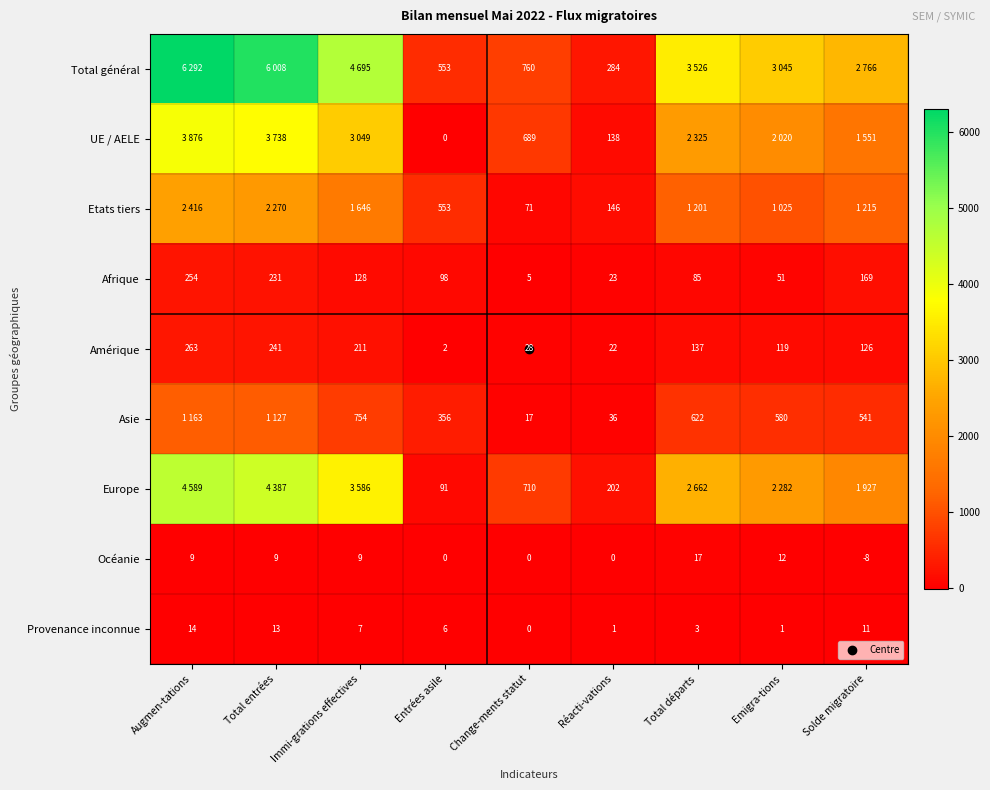

At how many categories does at least one series exceed 2141?

6